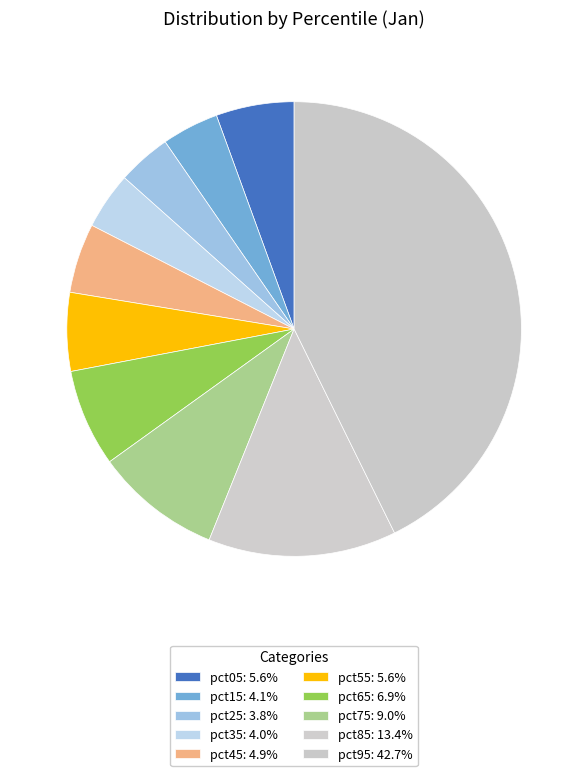

Does pct45 represent more than half of the total?

No